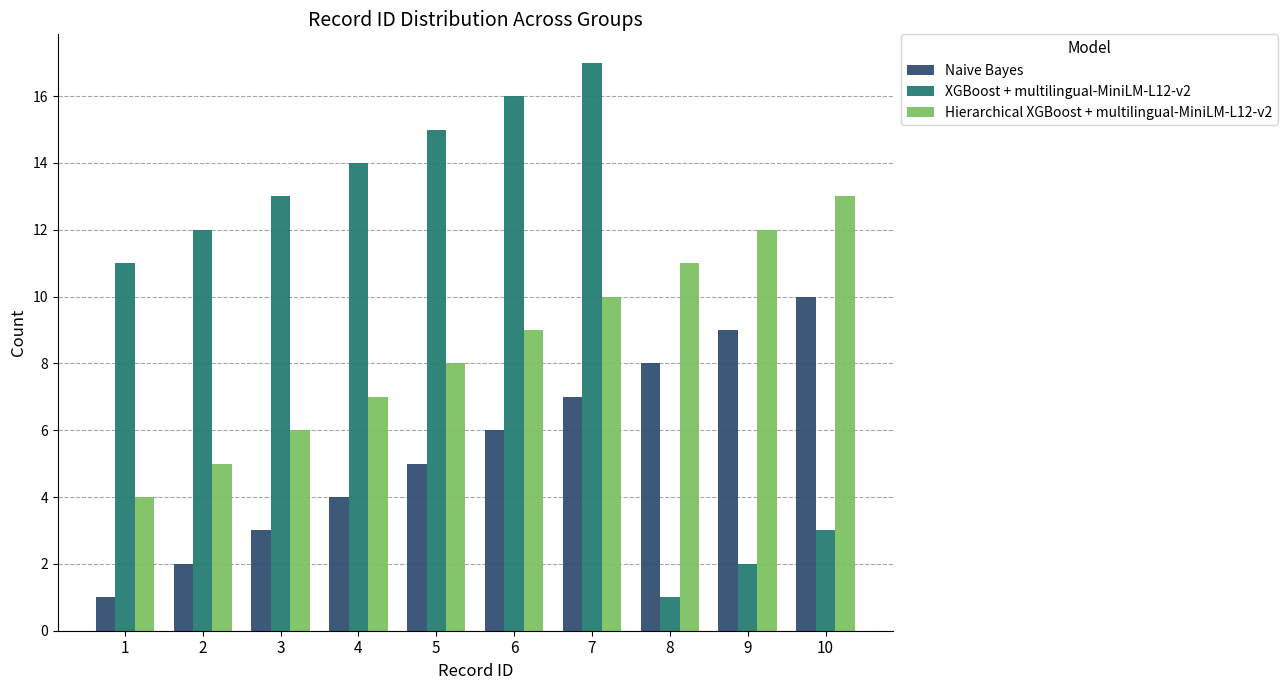

Reading left to right, extract all data points from this chart.

Naive Bayes: 1=1	2=2	3=3	4=4	5=5	6=6	7=7	8=8	9=9	10=10
XGBoost + multilingual-MiniLM-L12-v2: 1=11	2=12	3=13	4=14	5=15	6=16	7=17	8=1	9=2	10=3
Hierarchical XGBoost + multilingual-MiniLM-L12-v2: 1=4	2=5	3=6	4=7	5=8	6=9	7=10	8=11	9=12	10=13